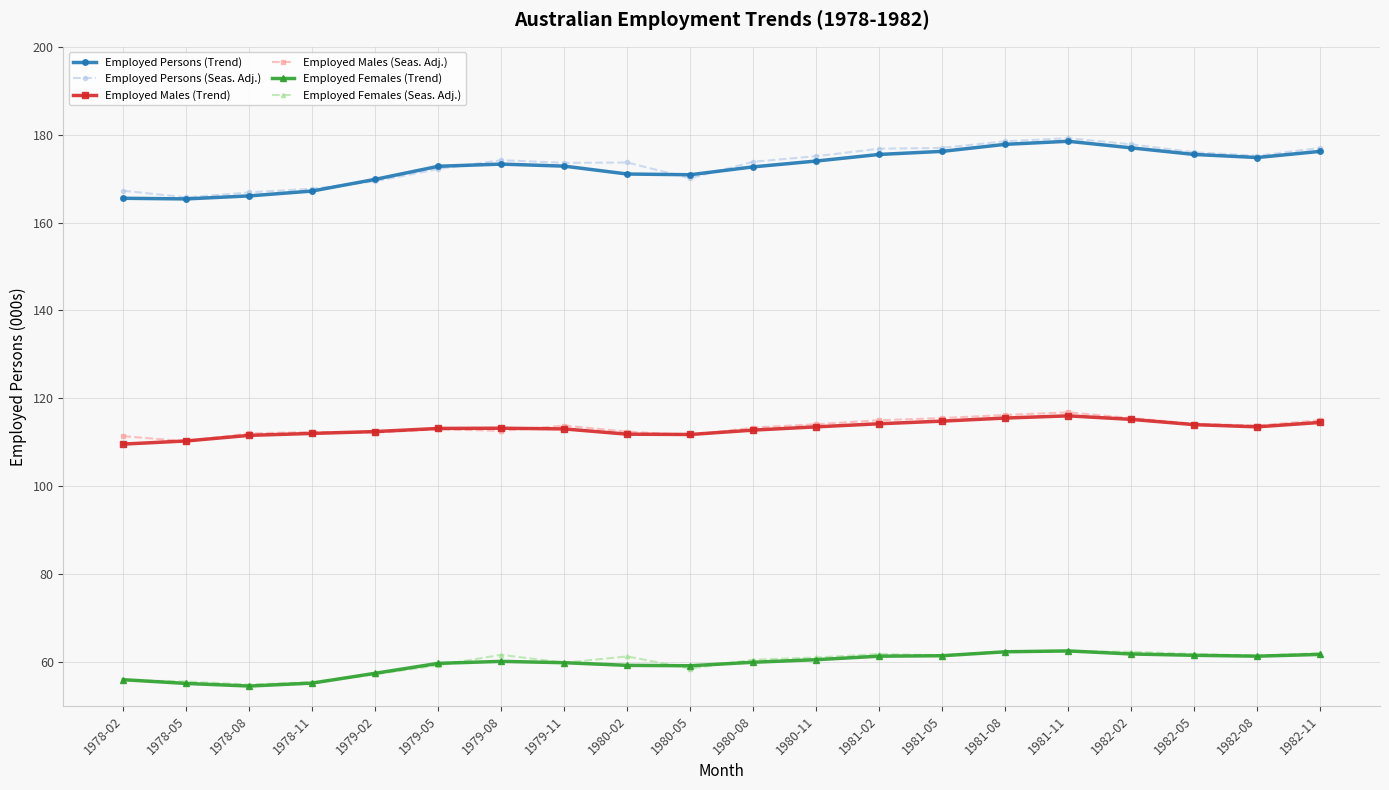

What is the minimum value shown in the chart?

54.5